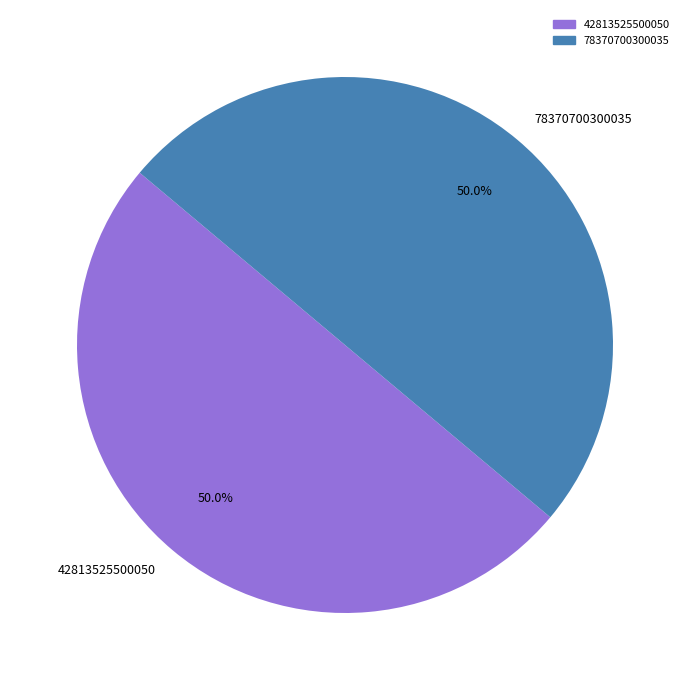

How much of the chart is everything except 42813525500050?

50.0%